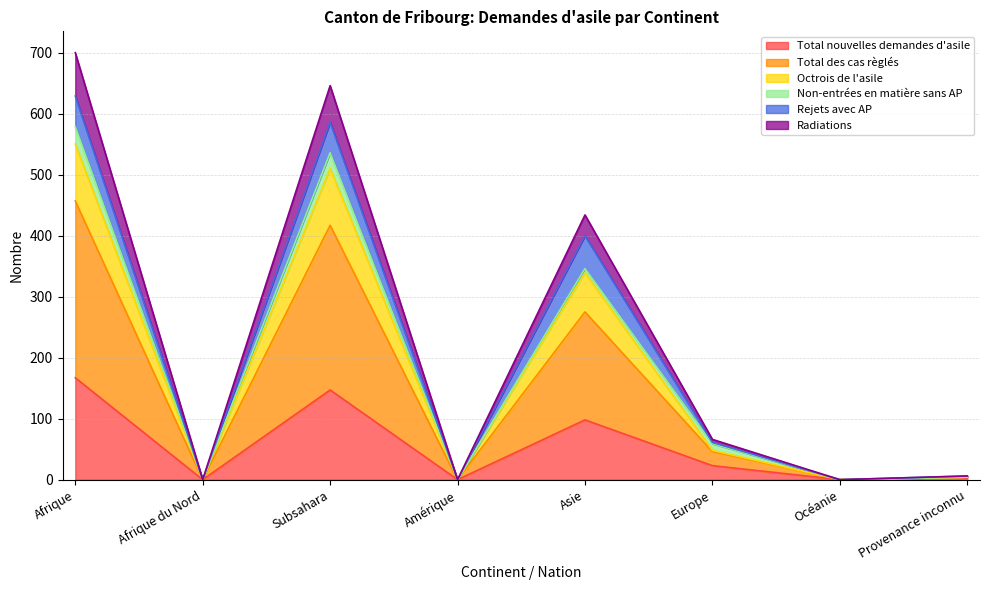

What is the highest value of the Total nouvelles demandes d'asile series?

167